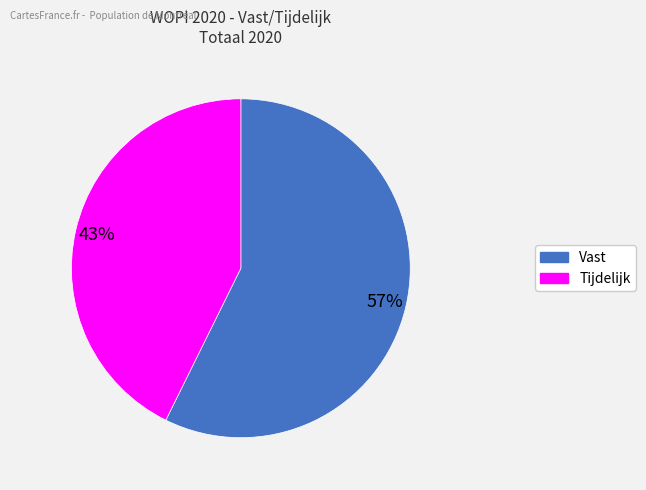

Is it true that Tijdelijk is 33% of the pie?

False